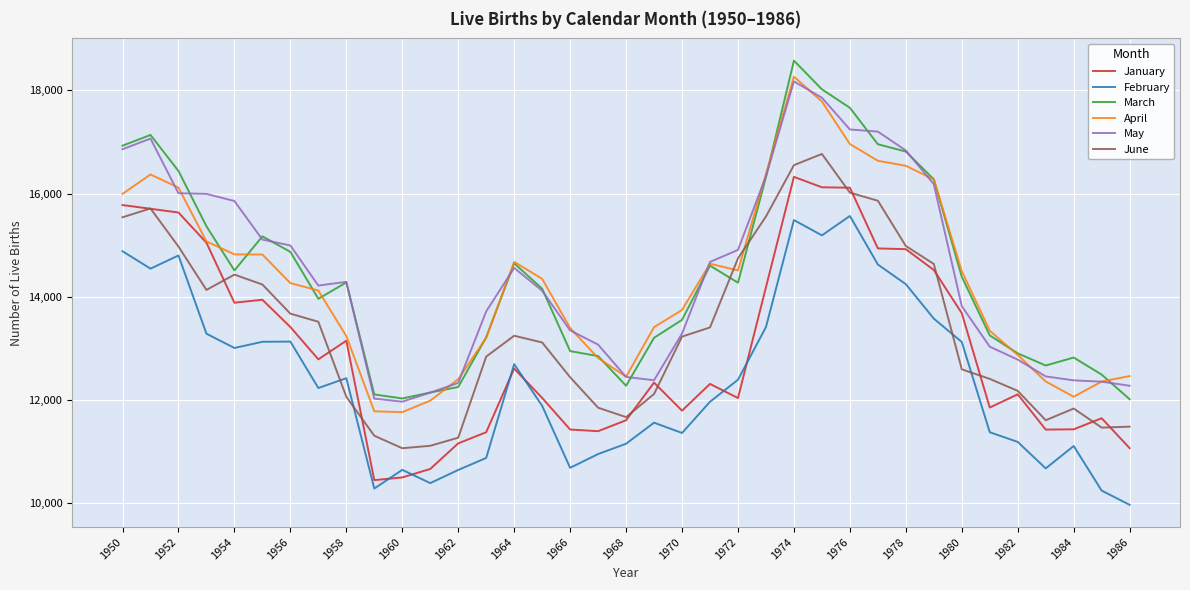

What is the maximum value shown in the chart?

18576